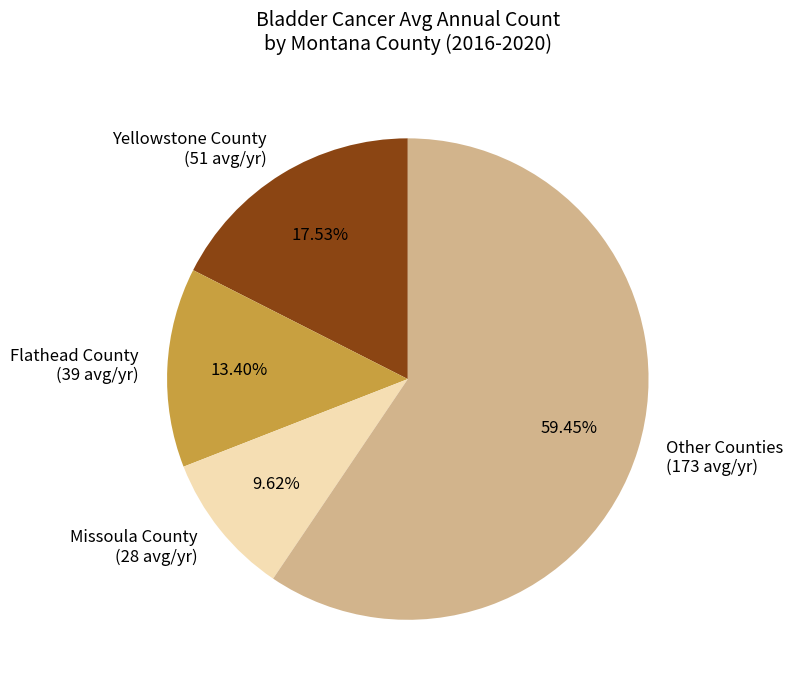

Does Missoula County account for over 50% of the chart?

No